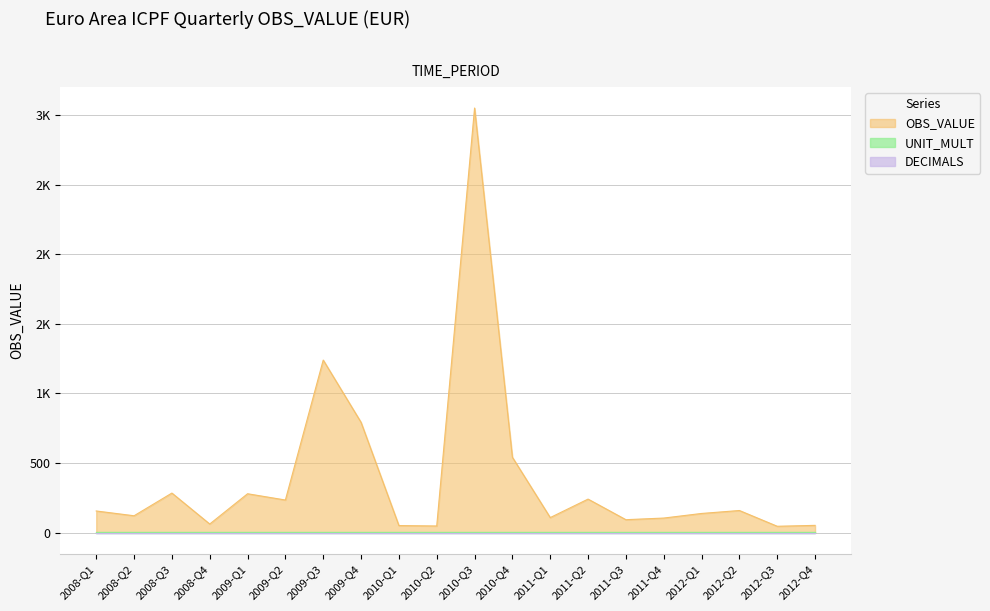

Reading left to right, list all the values displayed in this chart.

OBS_VALUE: 2008-Q1=149.3	2008-Q2=114.9	2008-Q3=278.0	2008-Q4=55.4	2009-Q1=273.1	2009-Q2=228.0	2009-Q3=1234.0	2009-Q4=786.2	2010-Q1=44.3	2010-Q2=41.4	2010-Q3=3045.7	2010-Q4=535.3	2011-Q1=101.8	2011-Q2=234.7	2011-Q3=86.6	2011-Q4=98.4	2012-Q1=131.4	2012-Q2=152.6	2012-Q3=39.4	2012-Q4=45.8
DECIMALS: 2008-Q1=0.0	2008-Q2=0.0	2008-Q3=0.0	2008-Q4=0.0	2009-Q1=0.0	2009-Q2=0.0	2009-Q3=0.0	2009-Q4=0.0	2010-Q1=0.0	2010-Q2=0.0	2010-Q3=0.0	2010-Q4=0.0	2011-Q1=0.0	2011-Q2=0.0	2011-Q3=0.0	2011-Q4=0.0	2012-Q1=0.0	2012-Q2=0.0	2012-Q3=0.0	2012-Q4=0.0
UNIT_MULT: 2008-Q1=6.0	2008-Q2=6.0	2008-Q3=6.0	2008-Q4=6.0	2009-Q1=6.0	2009-Q2=6.0	2009-Q3=6.0	2009-Q4=6.0	2010-Q1=6.0	2010-Q2=6.0	2010-Q3=6.0	2010-Q4=6.0	2011-Q1=6.0	2011-Q2=6.0	2011-Q3=6.0	2011-Q4=6.0	2012-Q1=6.0	2012-Q2=6.0	2012-Q3=6.0	2012-Q4=6.0